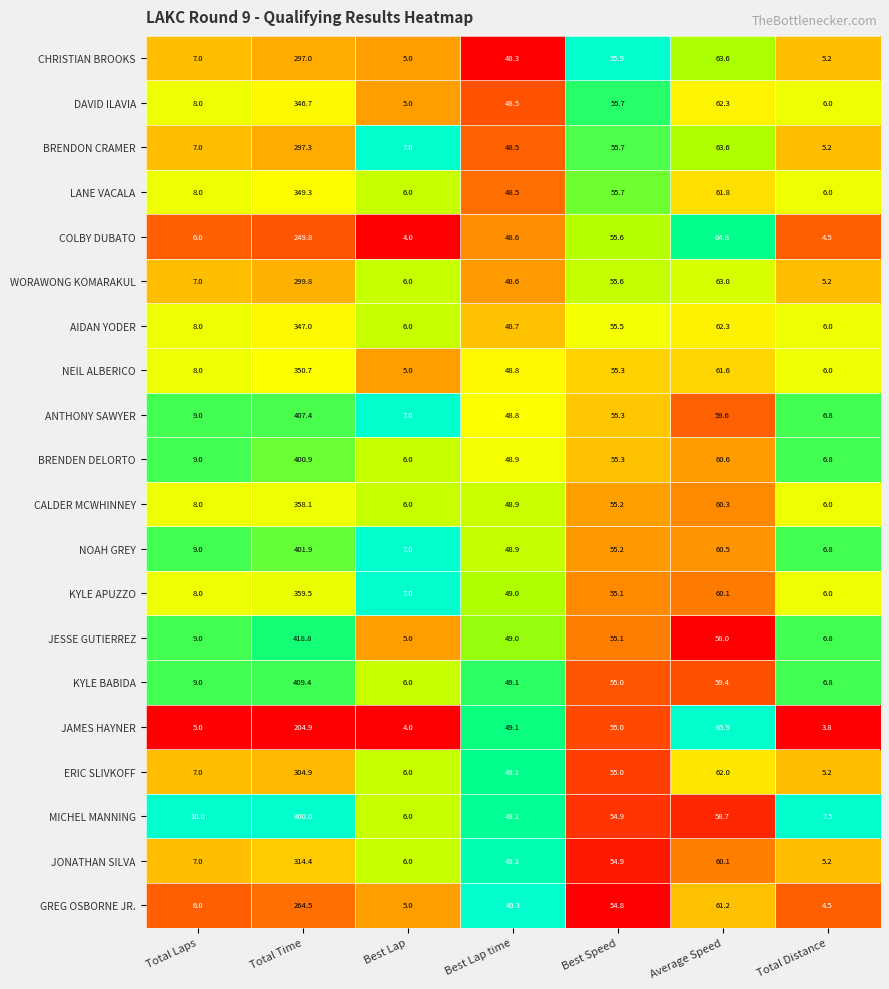

Is it true that CALDER MCWHINNEY equals 11.5 at Total Laps?

False